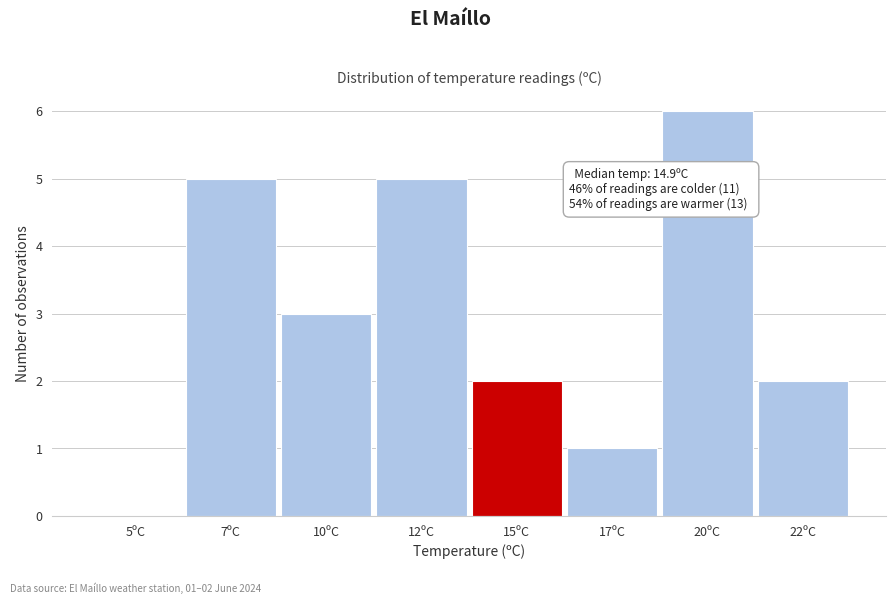

Reading left to right, what are all the values shown in this chart?

5ºC=0	7ºC=5	10ºC=3	12ºC=5	15ºC=2	17ºC=1	20ºC=6	22ºC=2